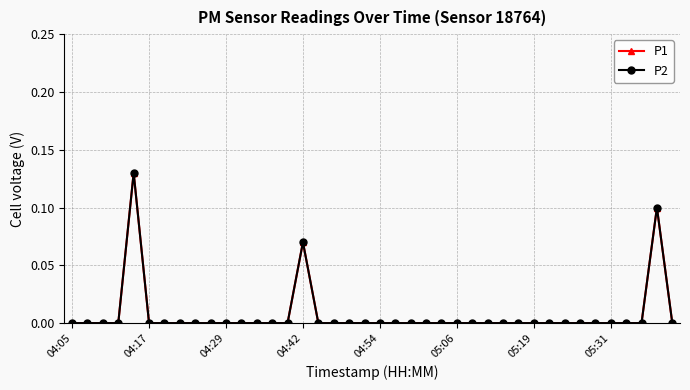

At which label is P1 closest to 0?

04:05